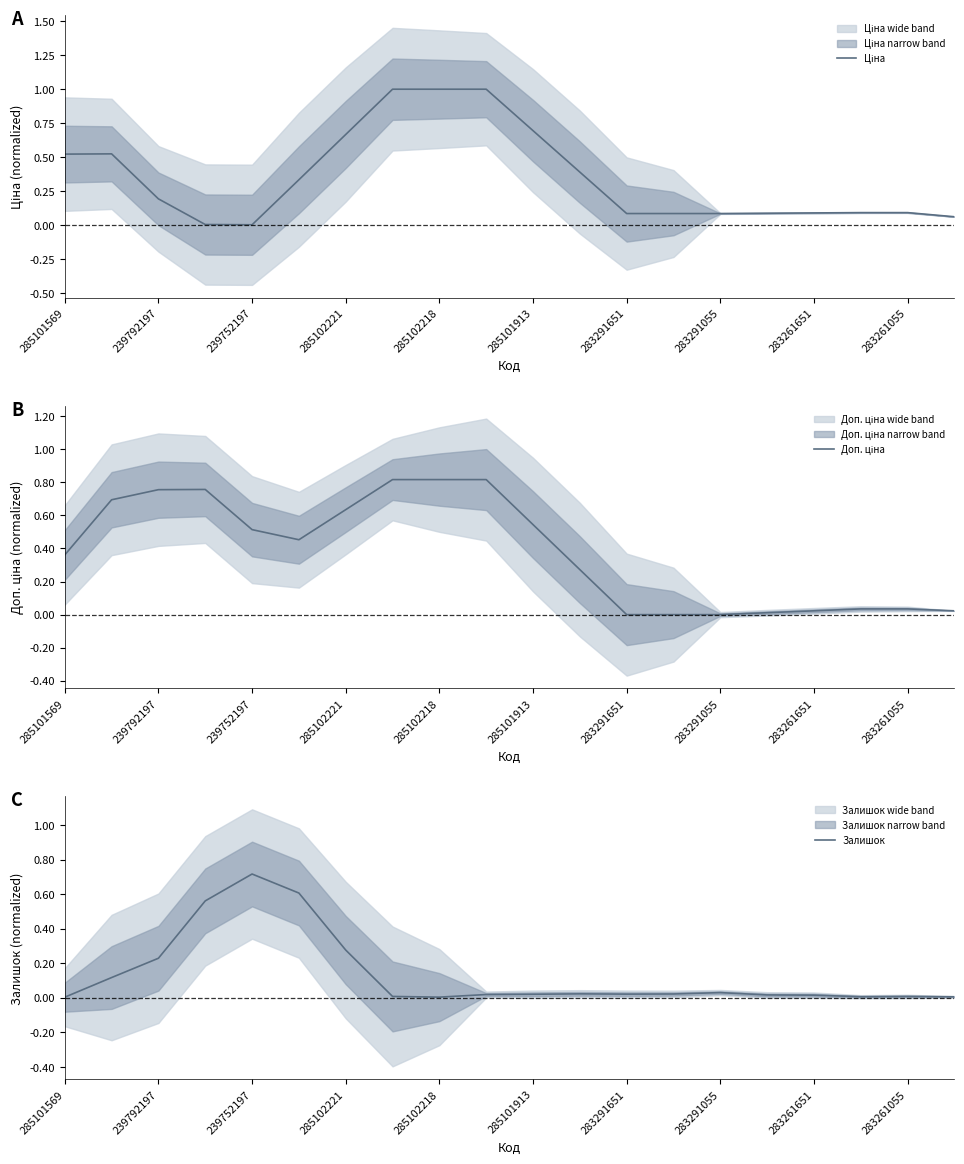

Is it true that Залишок equals 1.3 at 239752197?

False